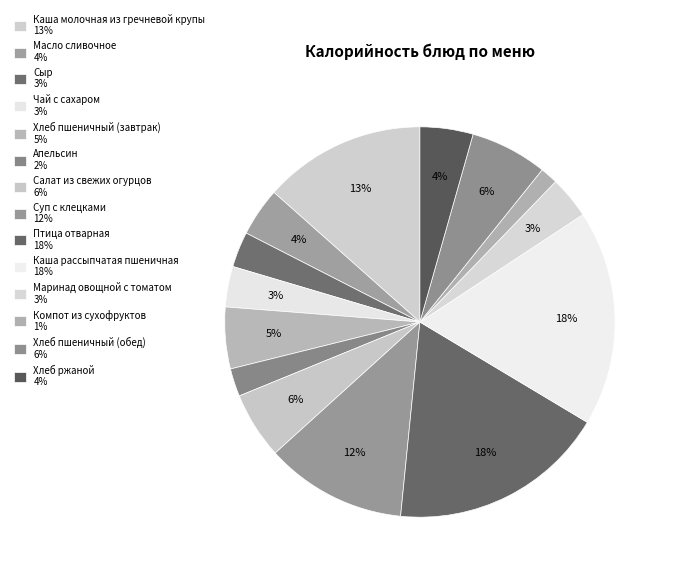

Combined, do Каша рассыпчатая пшеничная and Каша молочная из гречневой крупы account for over 50%?

No